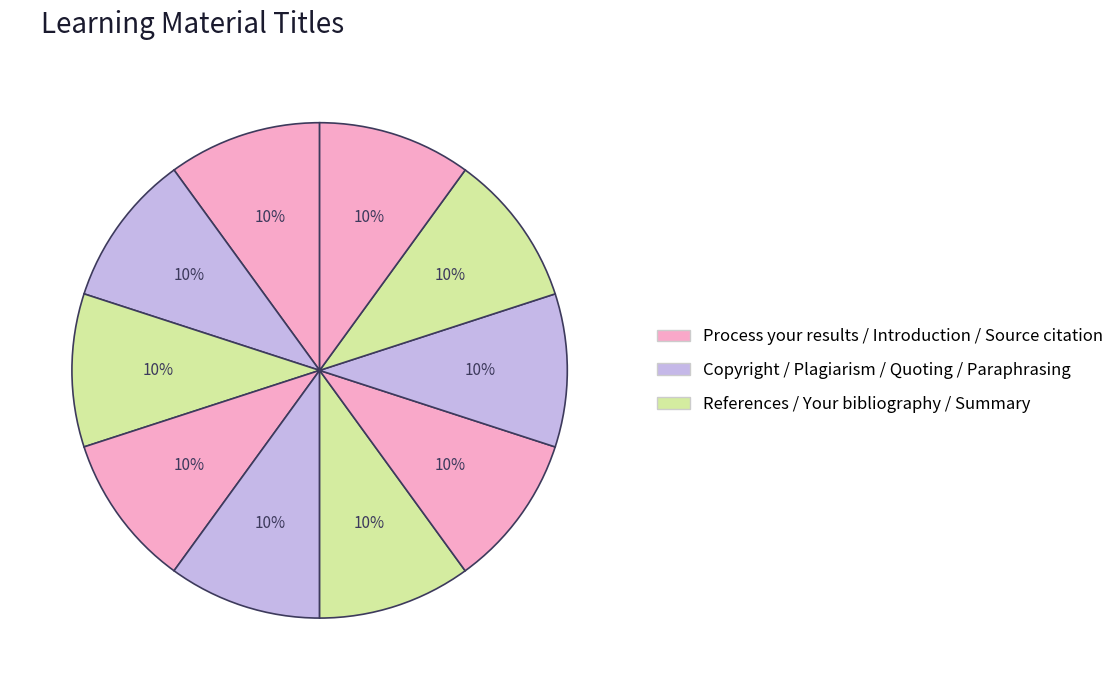

How many slices are in this pie chart?

10